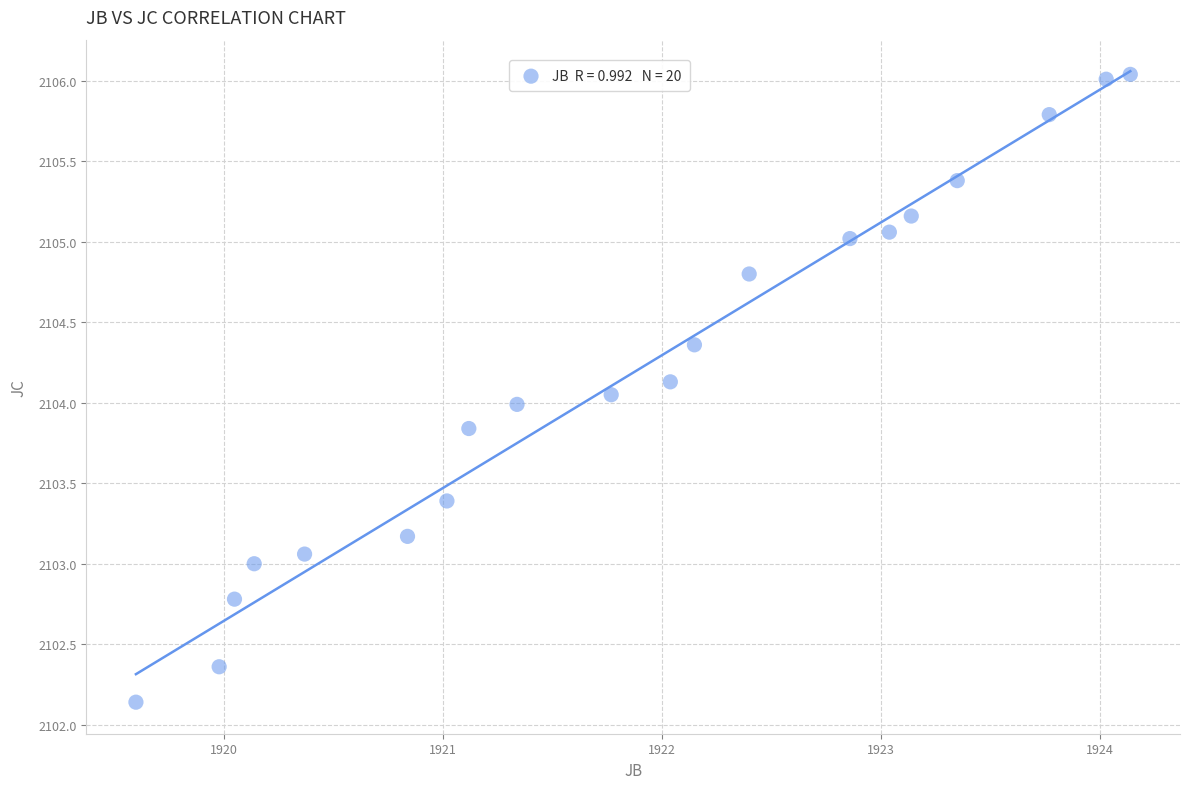

What is the range of X values (max minus min)?

4.5